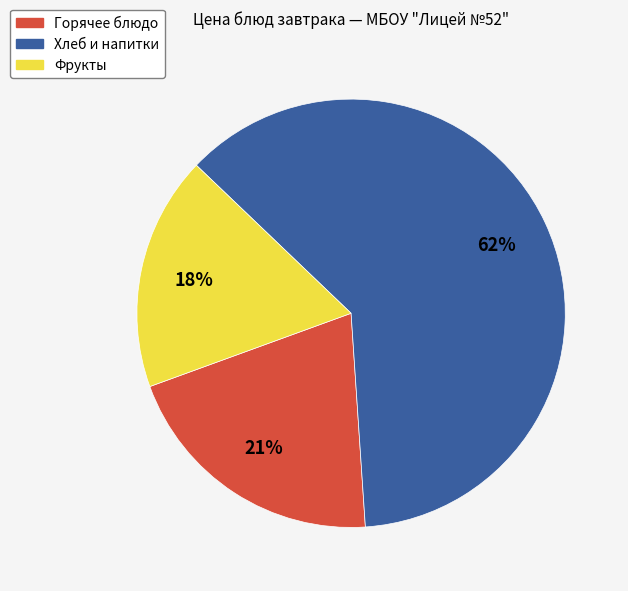

Which has a higher value, Фрукты or Горячее блюдо?

Горячее блюдо